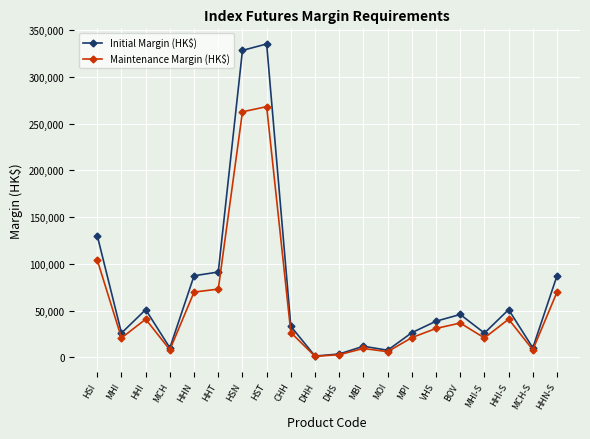

Rank the series by their maximum value, from highest to lowest.

Initial Margin (HK$), Maintenance Margin (HK$)